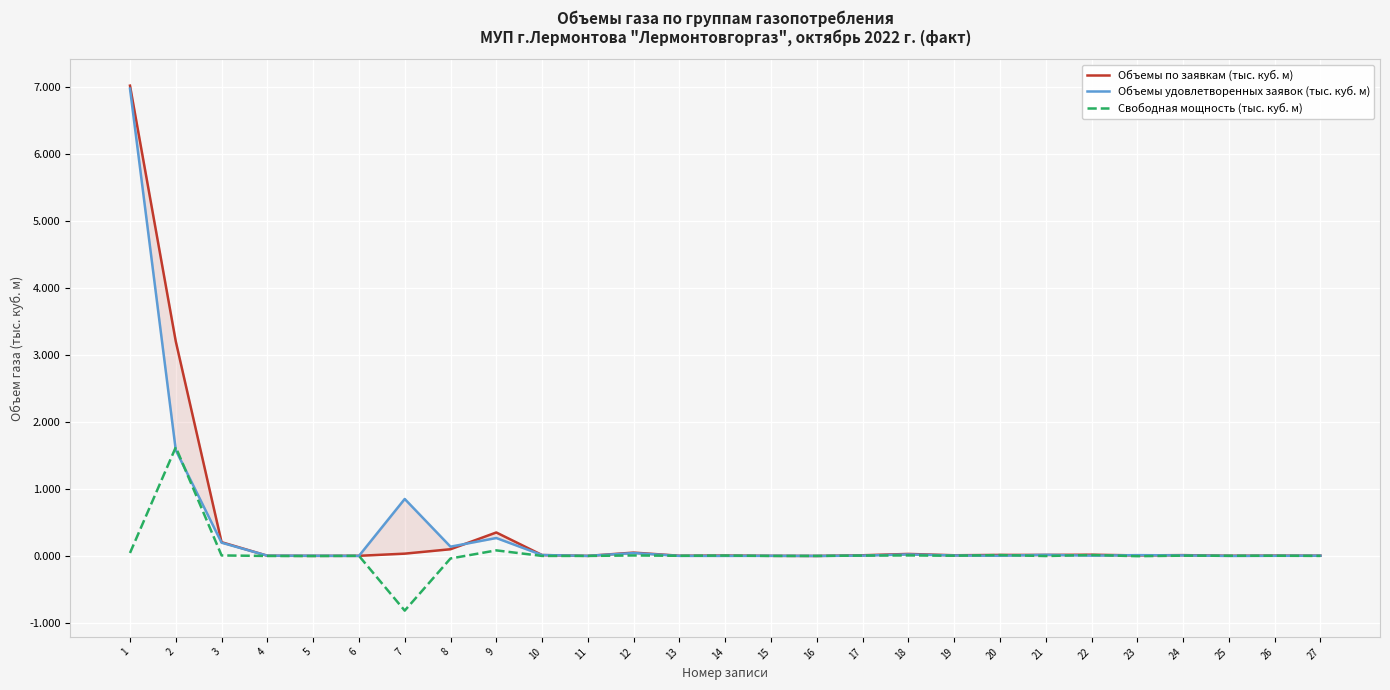

How many lines are shown in the chart?

3